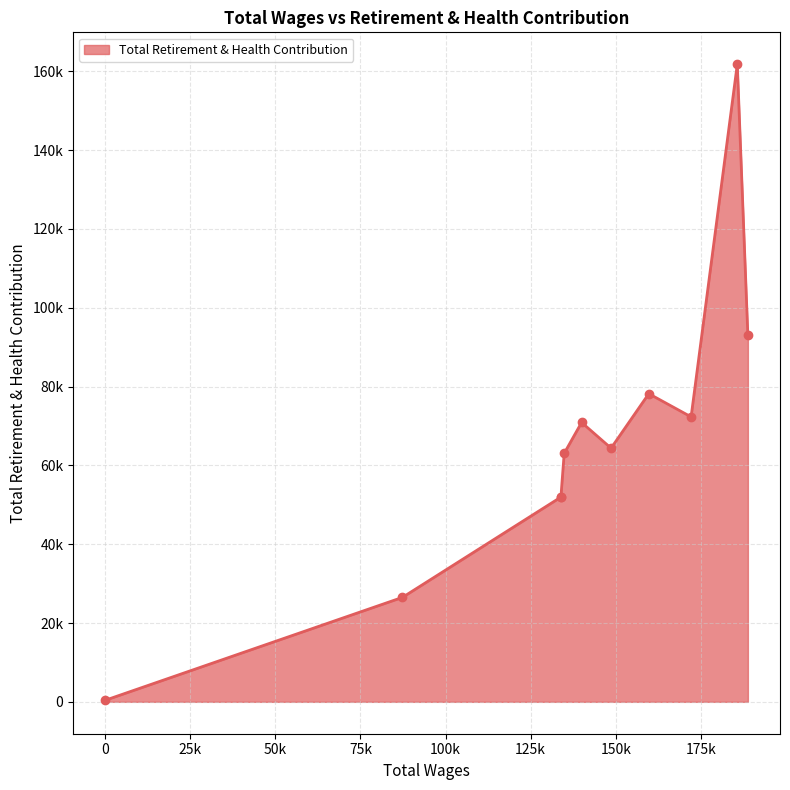

What is the change in value from 139982.0 to 0.0?

-70492